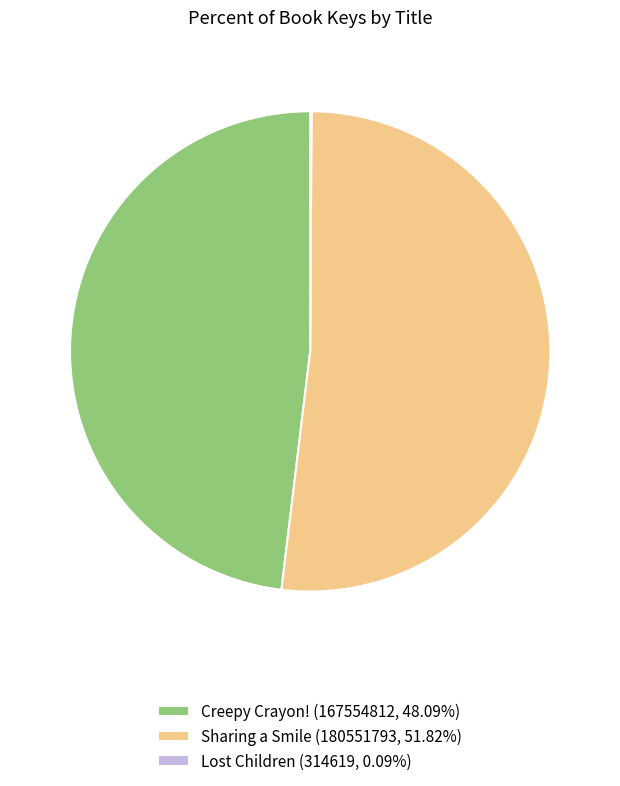

Is there a majority slice in this chart?

Yes